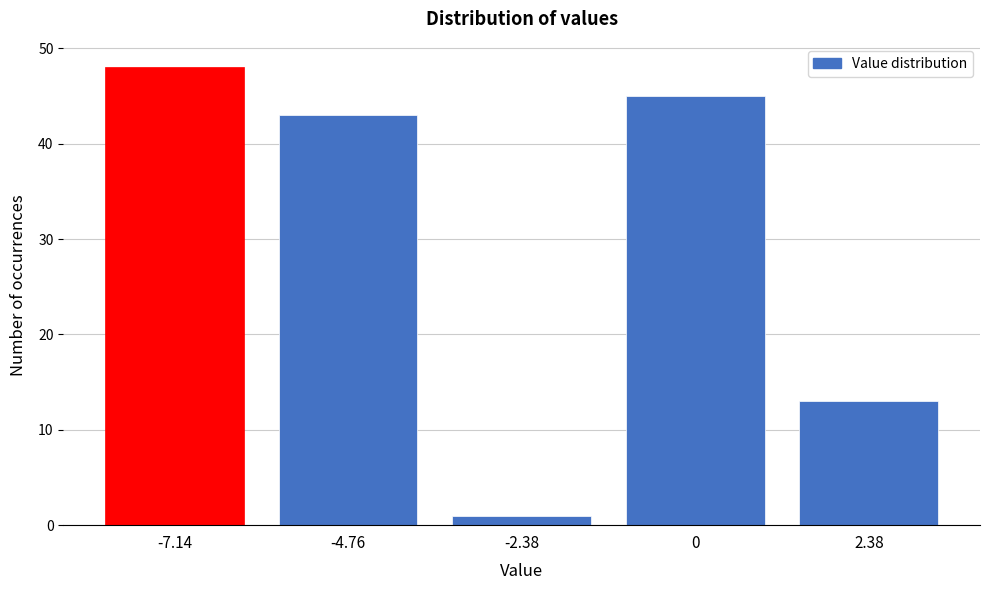

Reading left to right, transcribe all the data shown in this chart.

-7.14=48	-4.76=43	-2.38=1	0=45	2.38=13